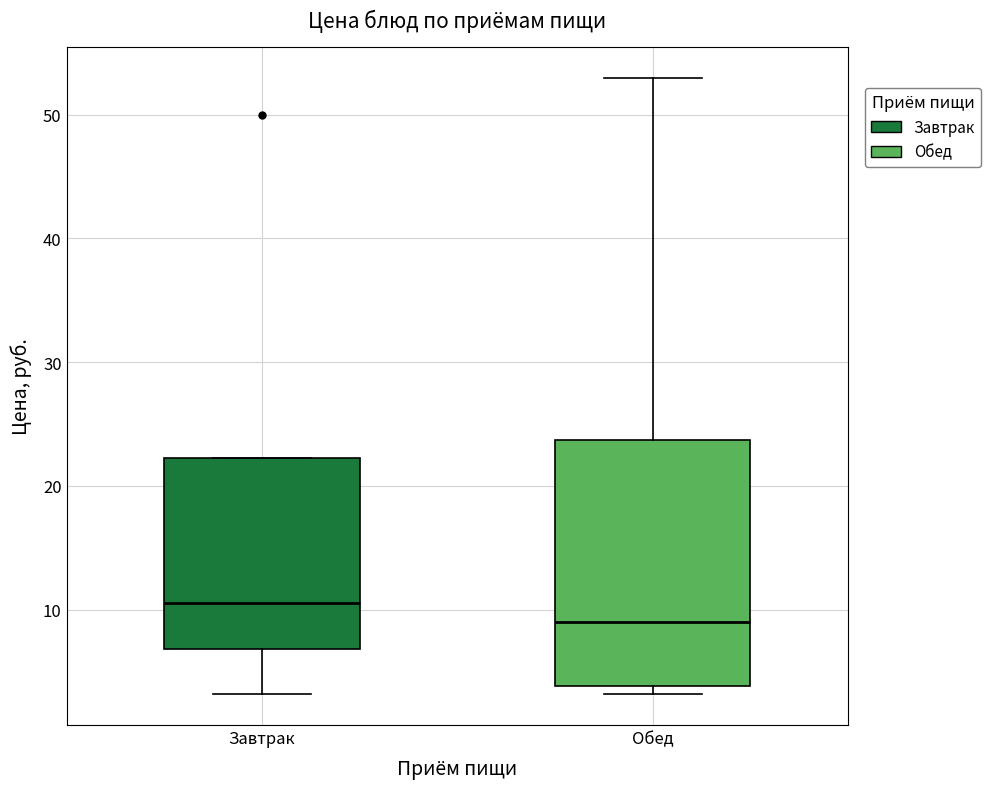

Reading left to right, read every box against the y-axis: the position of its median line, the range the box covers, and the ends of its whiskers. The values are not printed on the chart, so give them approximately, as read against the axis.

Завтрак: median 11, box 7 to 22, whiskers 3 to 22
Обед: median 9, box 4 to 24, whiskers 3 to 53